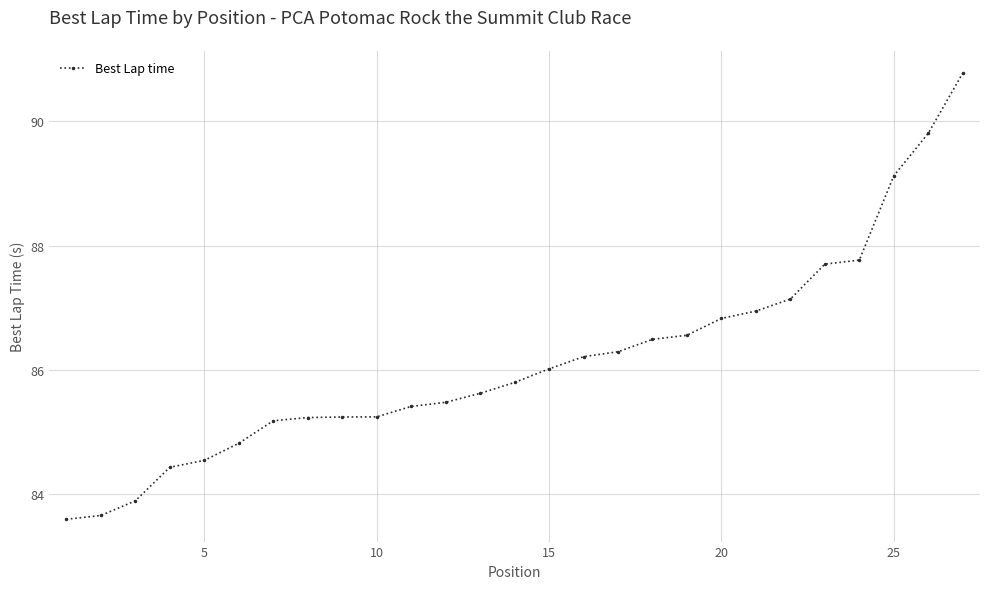

What is the difference between the second highest and second lowest values?

6.2